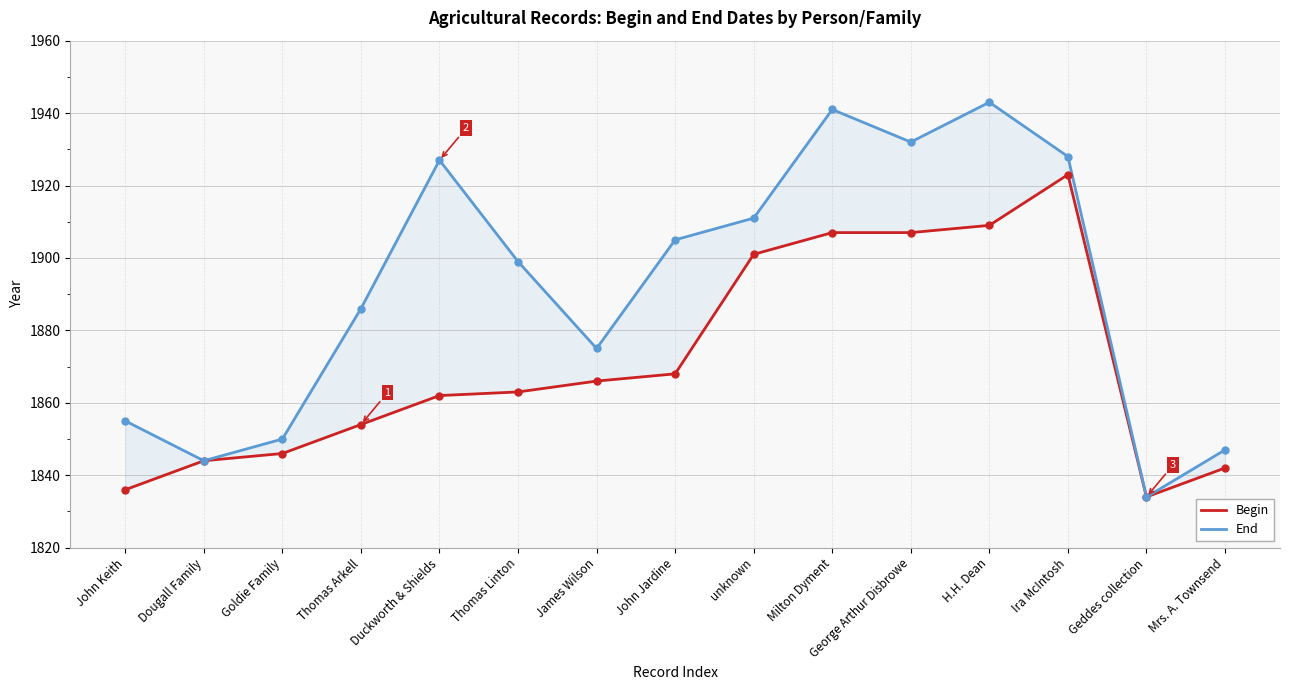

What is the spread (max minus min) of values at Goldie Family?

4